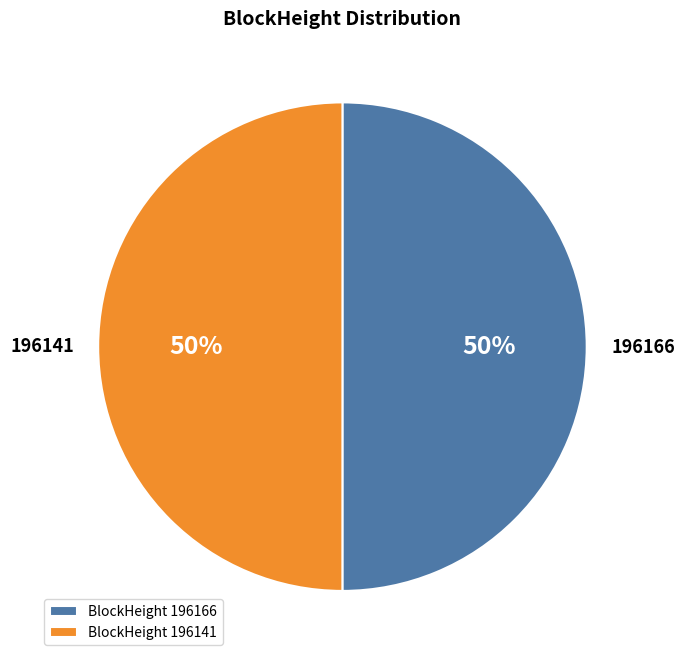

How many slices are in this pie chart?

2